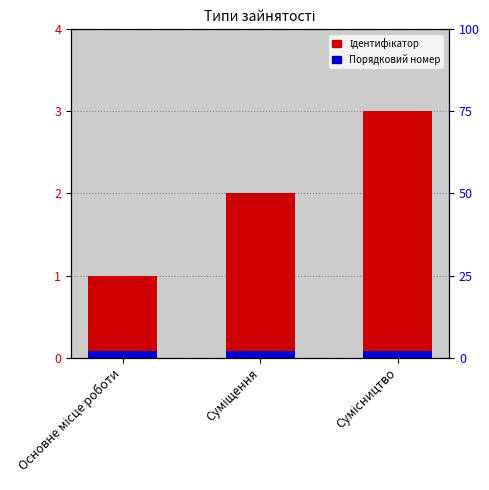

Reading left to right, list all the values displayed in this chart.

Основне місце роботи=1	Суміщення=2	Сумісництво=3